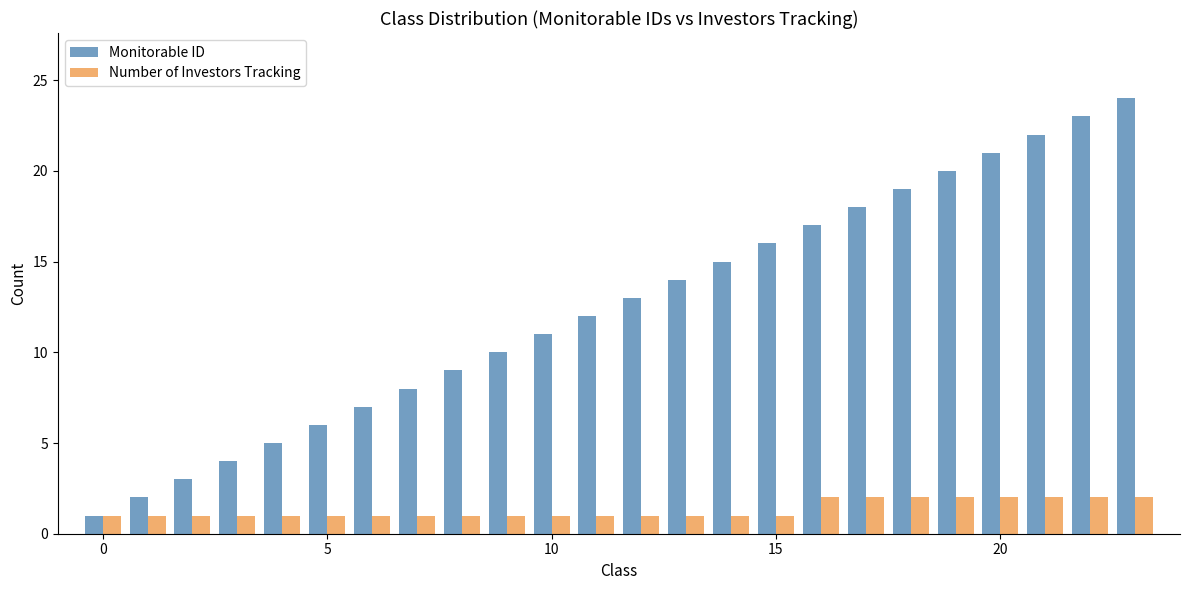

What is the difference between the second highest and second lowest values in the Monitorable ID series?

21